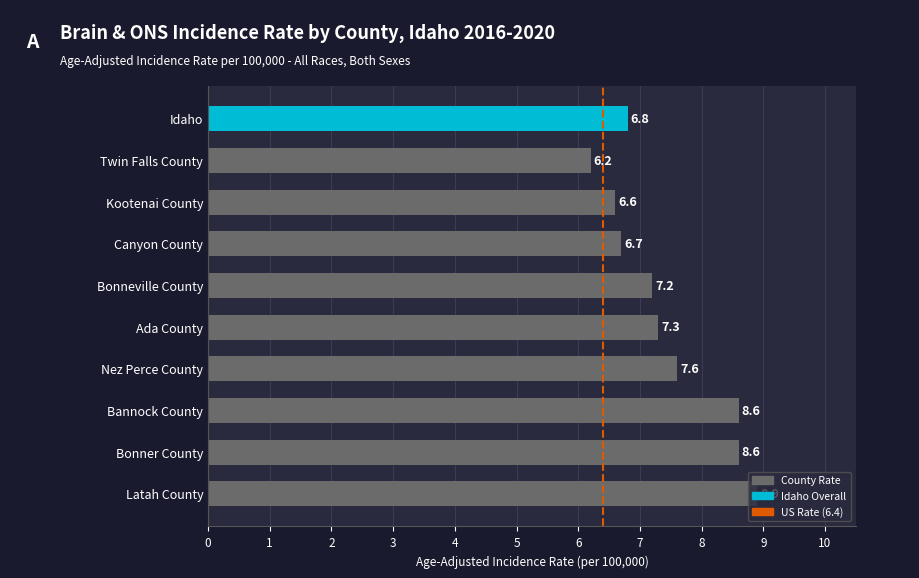

Which label corresponds to the largest value in the chart?

Latah County